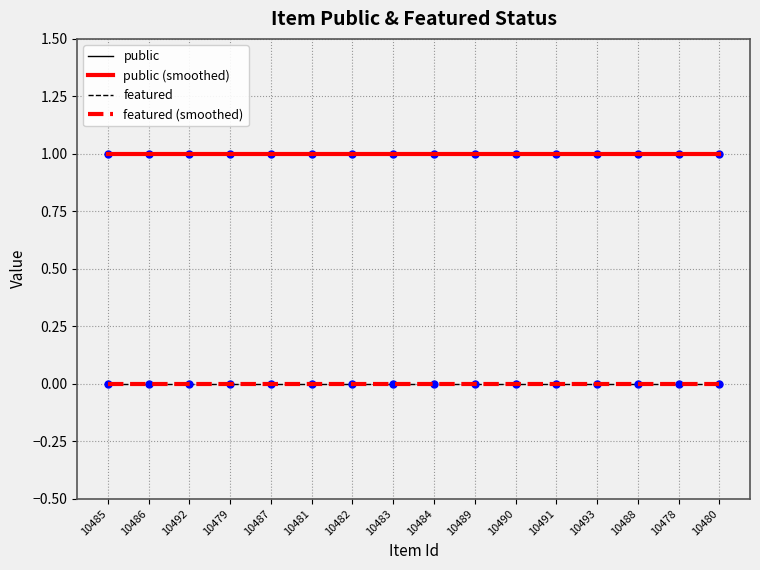

True or false: featured (smoothed) and featured cross at least once.

False